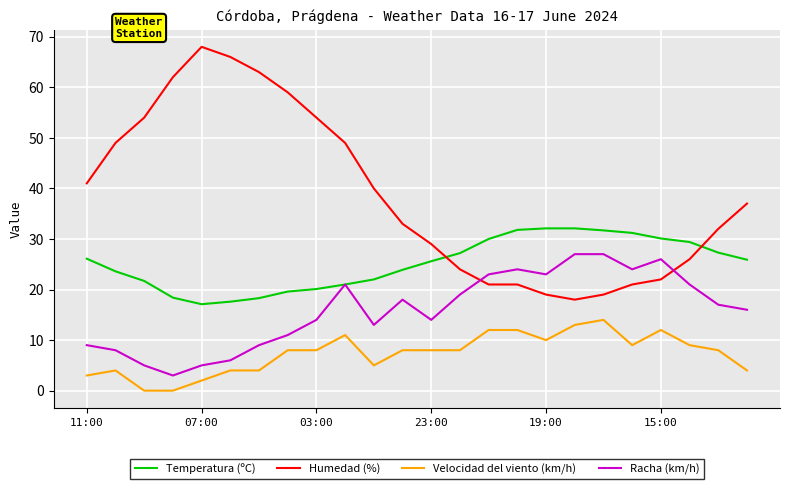

What is the highest value of the Racha (km/h) series?

27.0